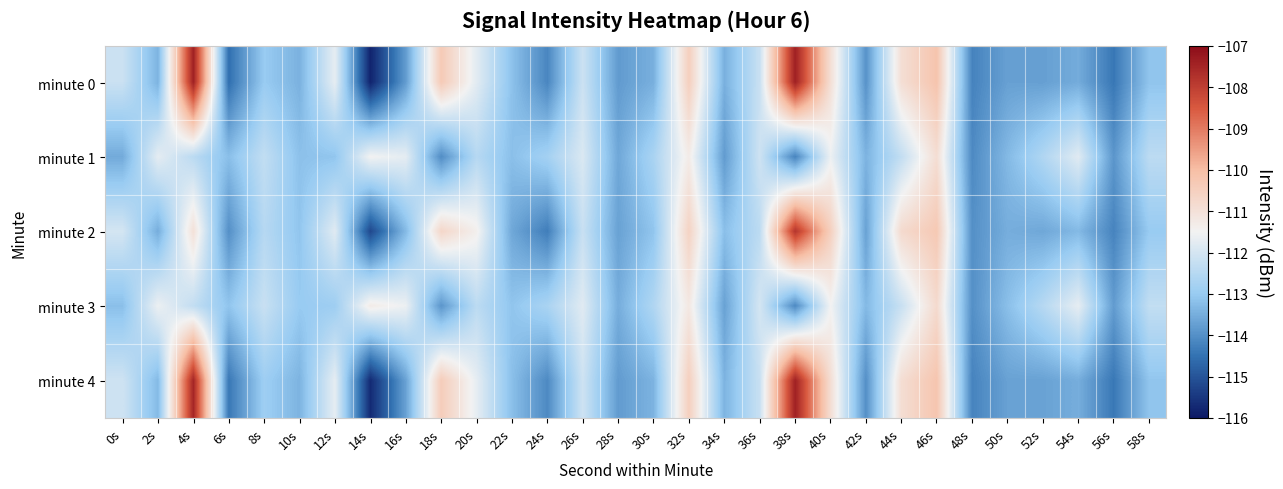

List the series in order of their peak value, highest first.

minute 0, minute 4, minute 2, minute 3, minute 1